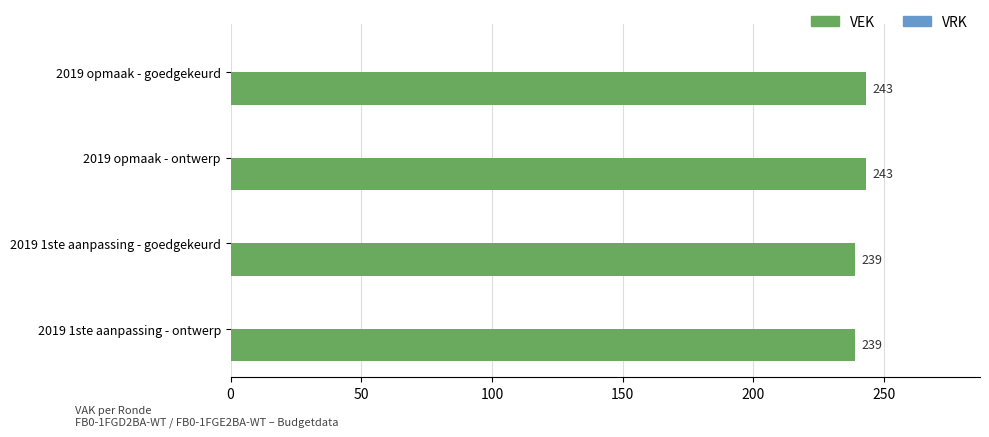

What is the ratio of the value at 2019 1ste aanpassing - ontwerp to the value at 2019 1ste aanpassing - goedgekeurd?

1.0